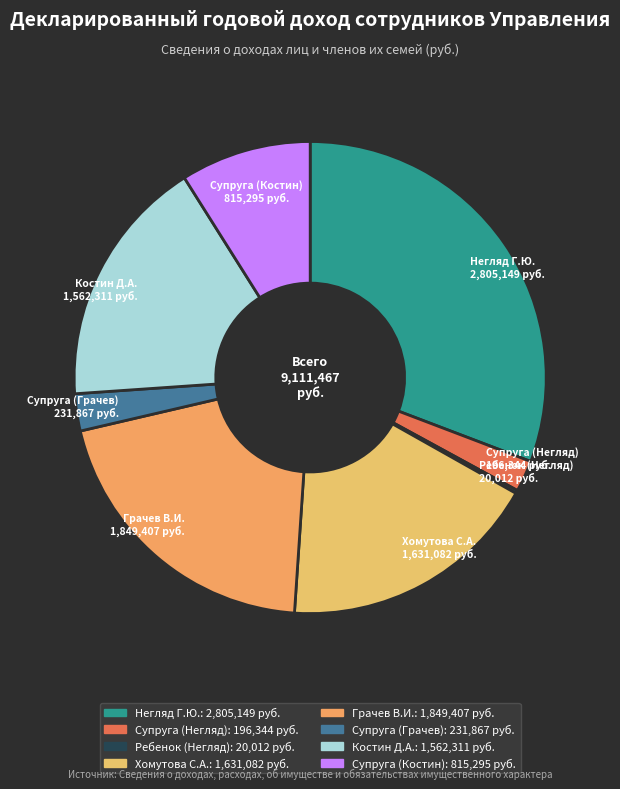

The Супруга (Костин) slice represents 20% of the pie. True or false?

False